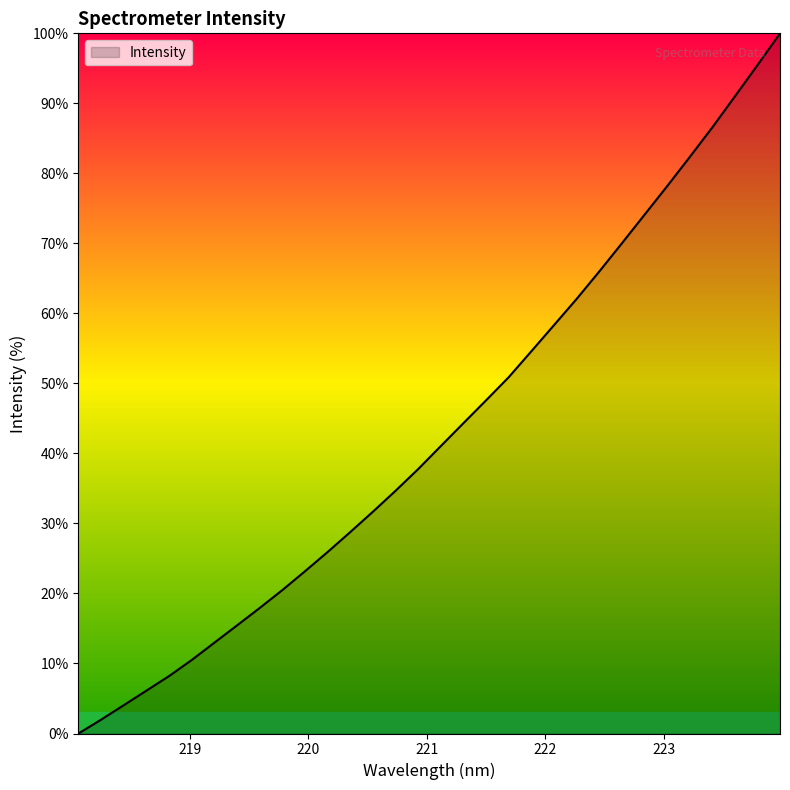

How many positive values are there?

31